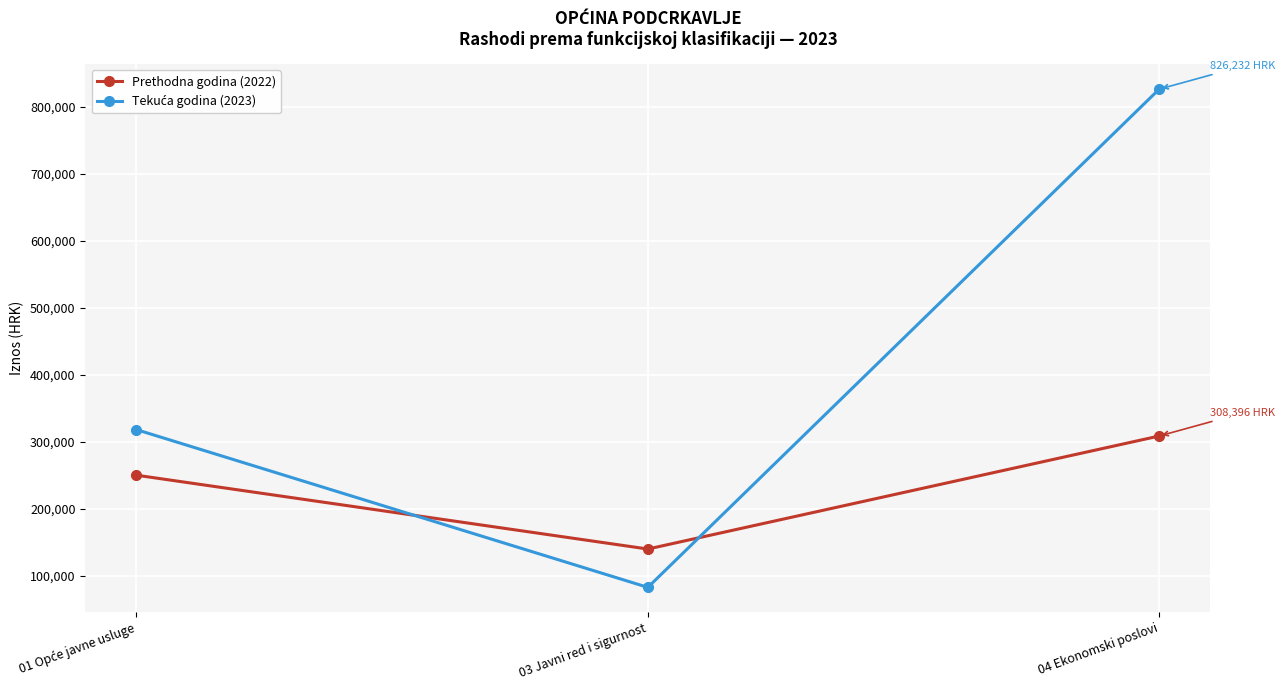

At which category is the sum across all series the highest?

04 Ekonomski poslovi